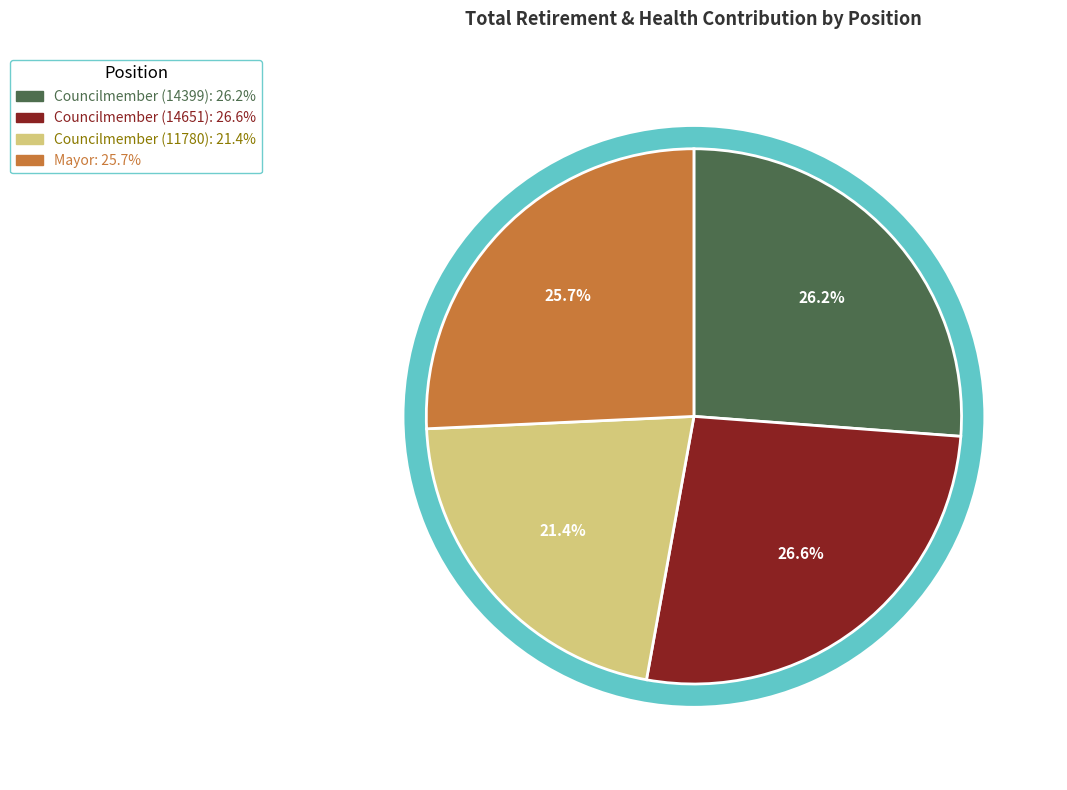

What percentage is the Mayor slice, to the nearest percent?

26%